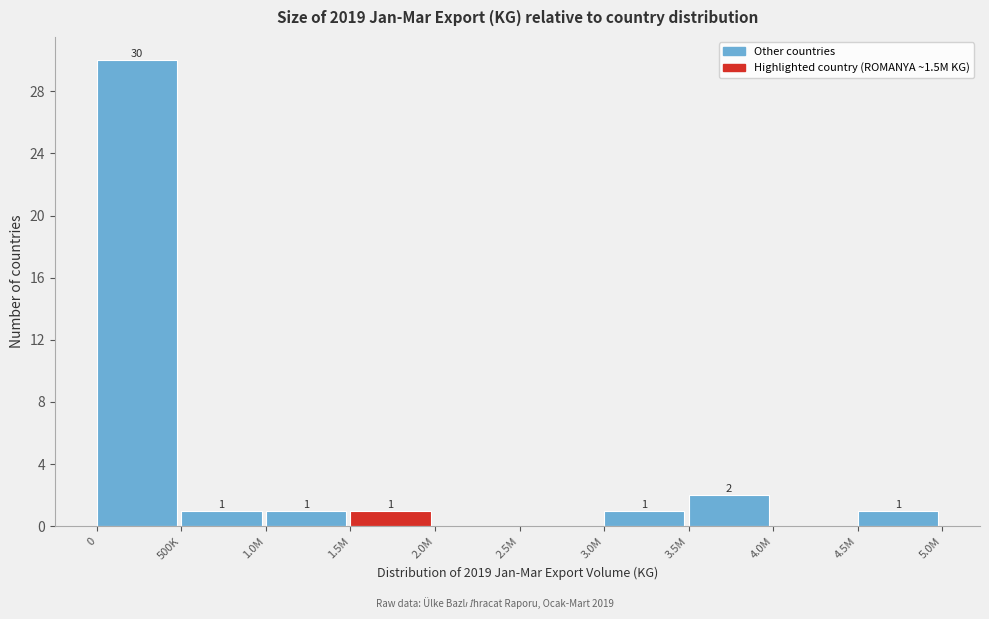

Reading right to left, what are all the values shown in this chart?

4.5M=1	4.0M=0	3.5M=2	3.0M=1	2.5M=0	2.0M=0	1.5M=1	1.0M=1	500K=1	0=30